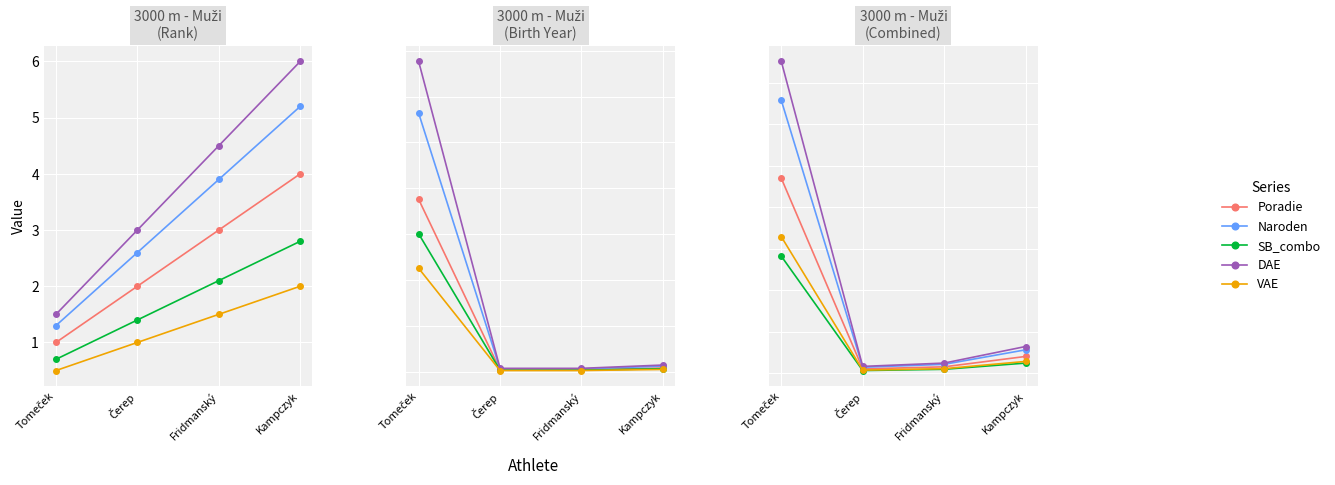

At which category does Poradie reach its first local valley?

Čerep